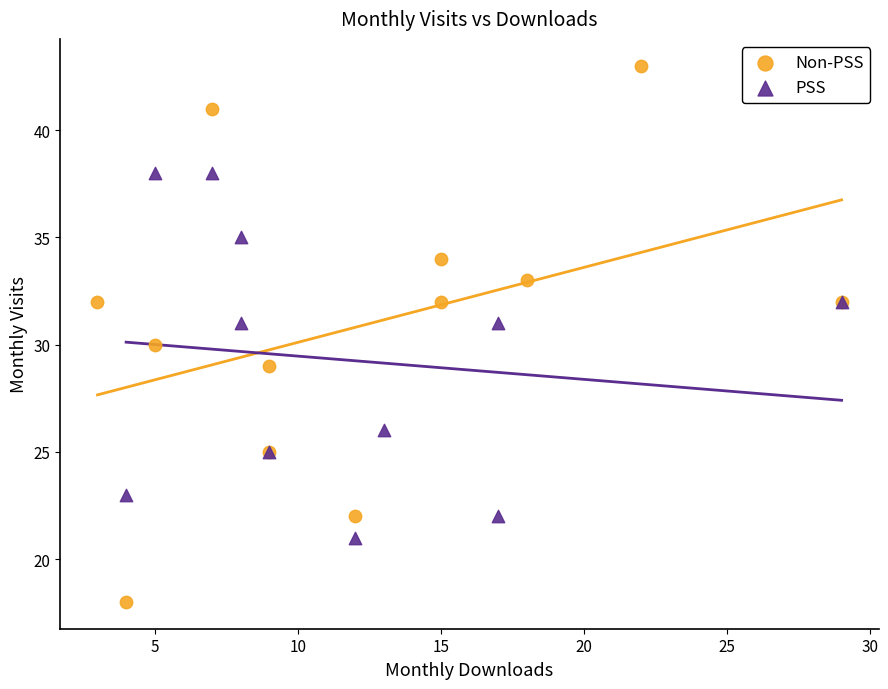

Which series contains the lowest Y value?

Non-PSS